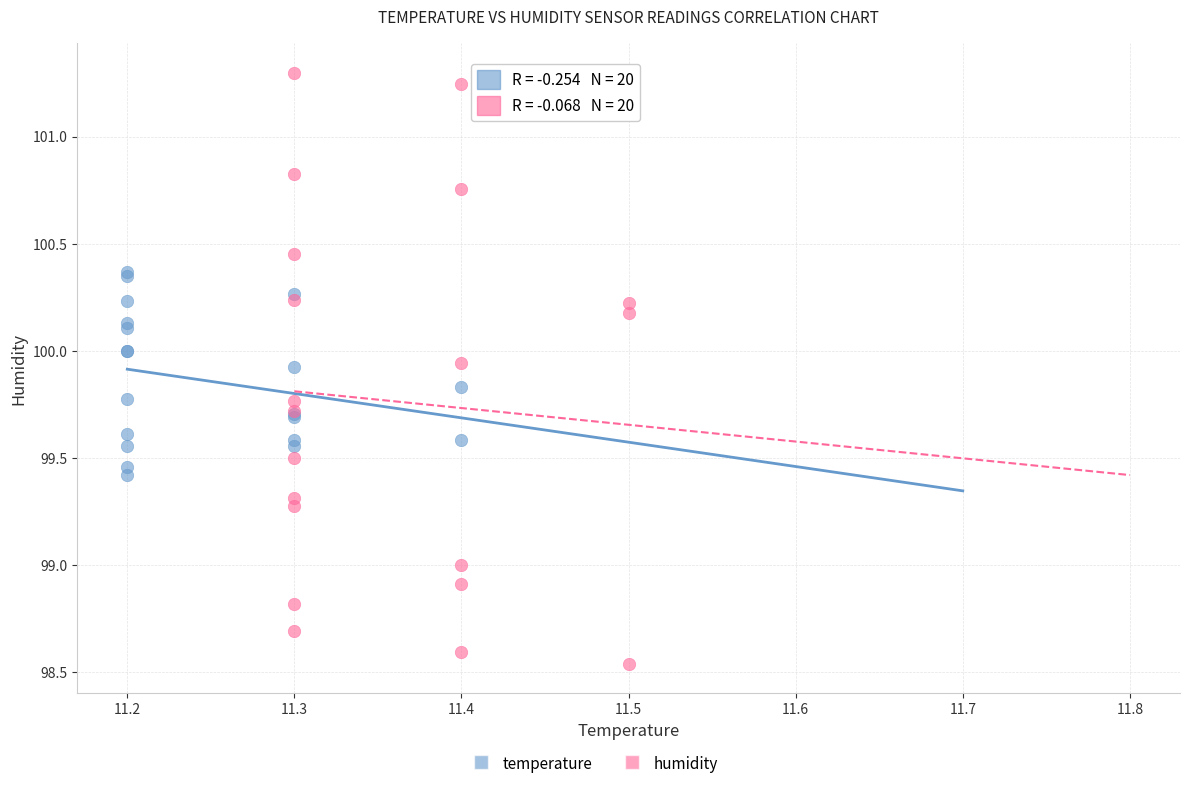

Which series has the largest Y range (max minus min)?

humidity